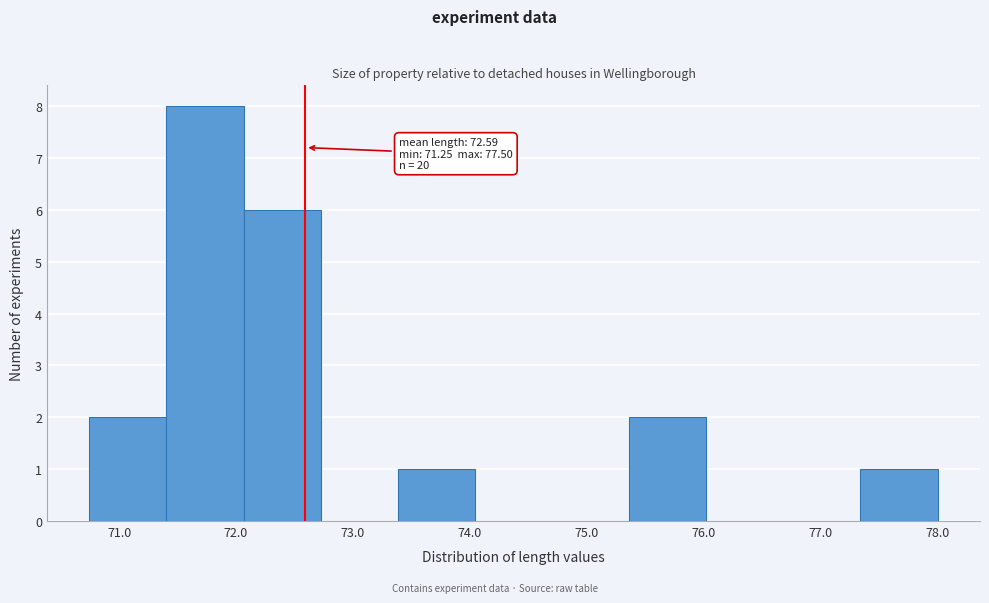

Which range on the x-axis has the tallest bar?

71.4 to 72.1